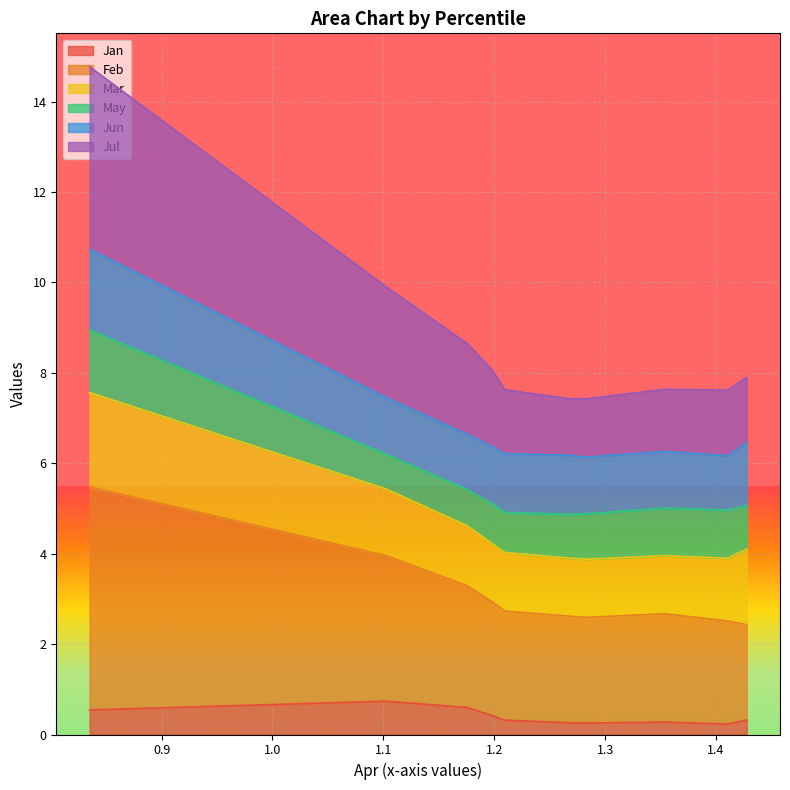

True or false: Jan has more than 1 points higher than both neighbors.

True